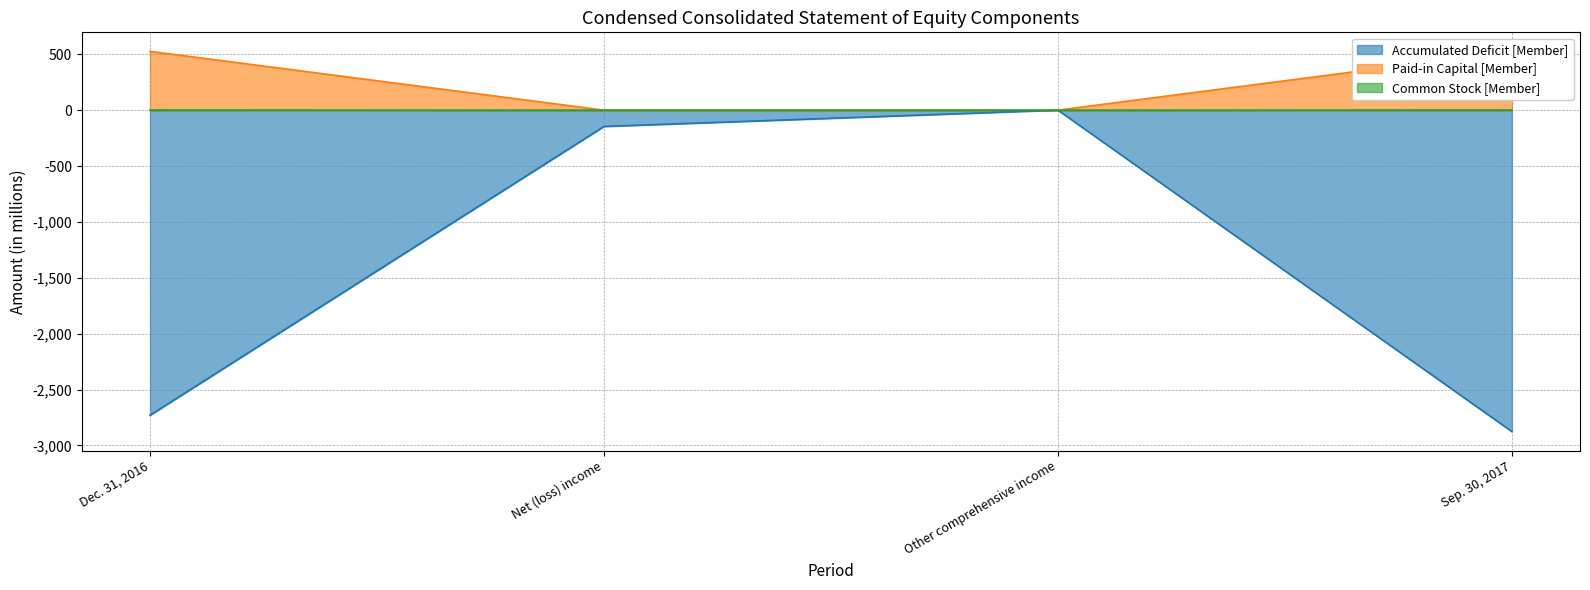

How many values in Paid-in Capital [Member] are above zero?

2